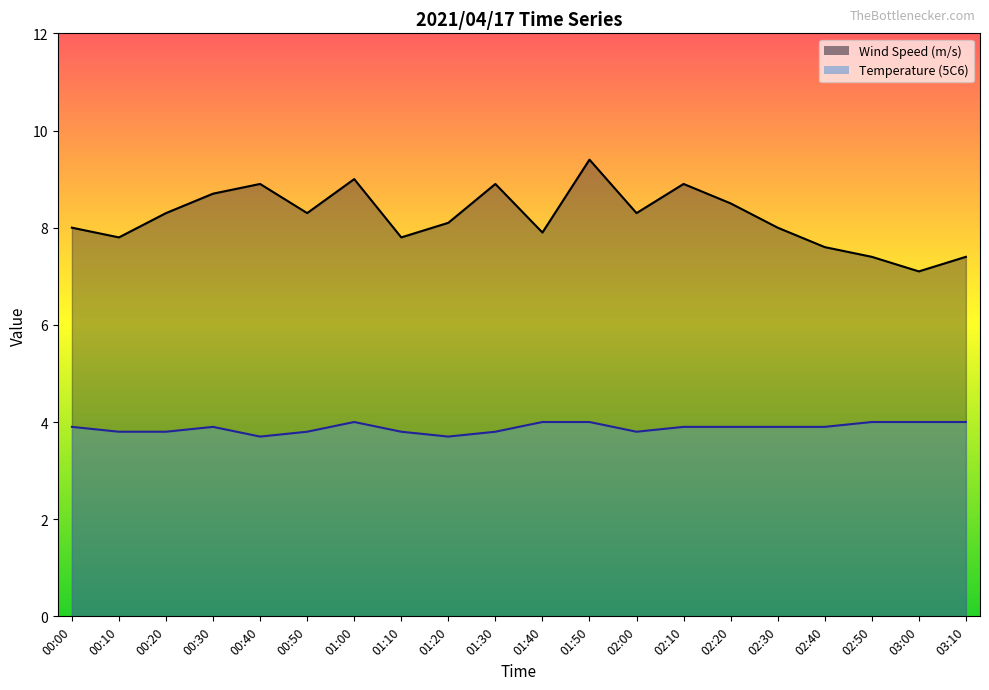

What is the difference between the second highest and second lowest values in the Wind Speed (m/s) series?

1.6